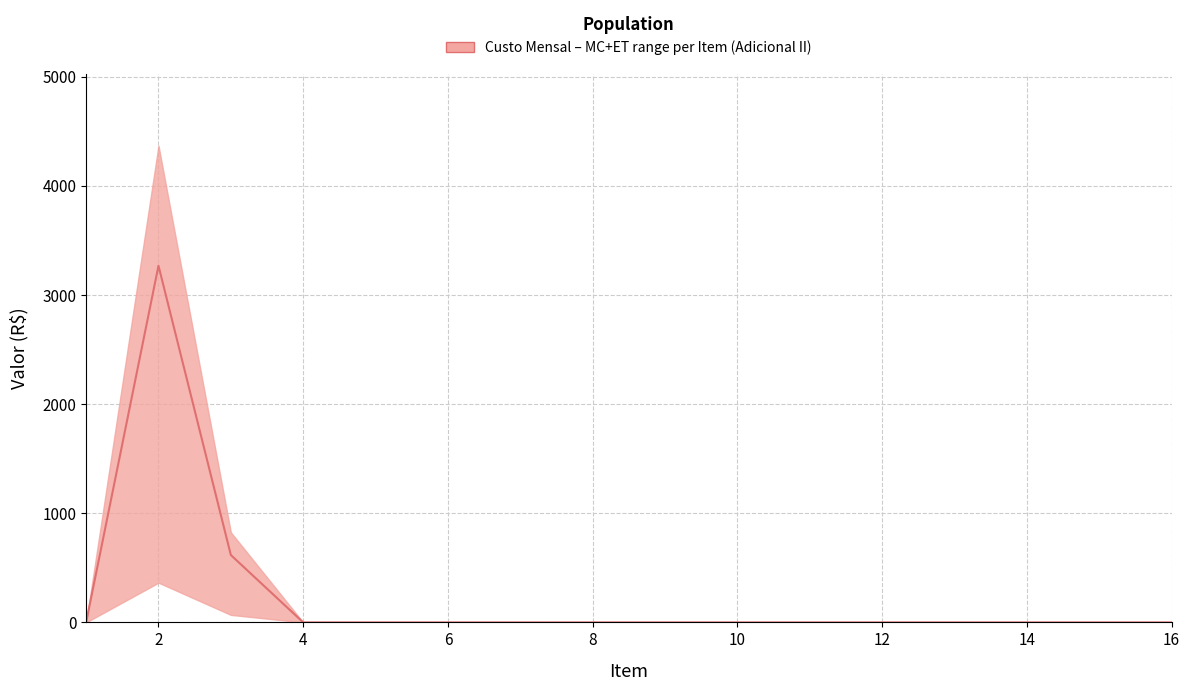

True or false: the data has more than 1 interior local peaks.

False